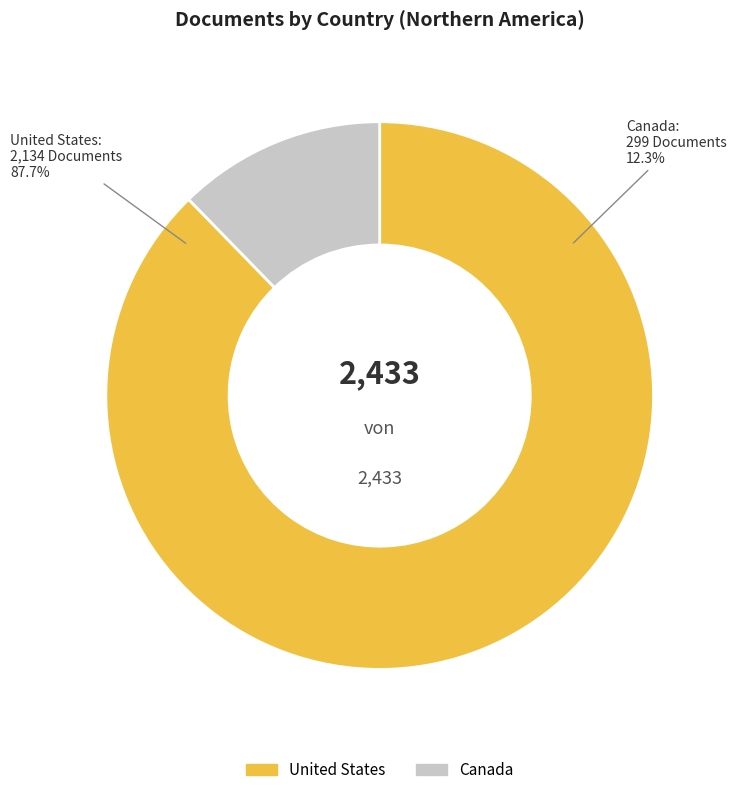

How many slices are in this pie chart?

2